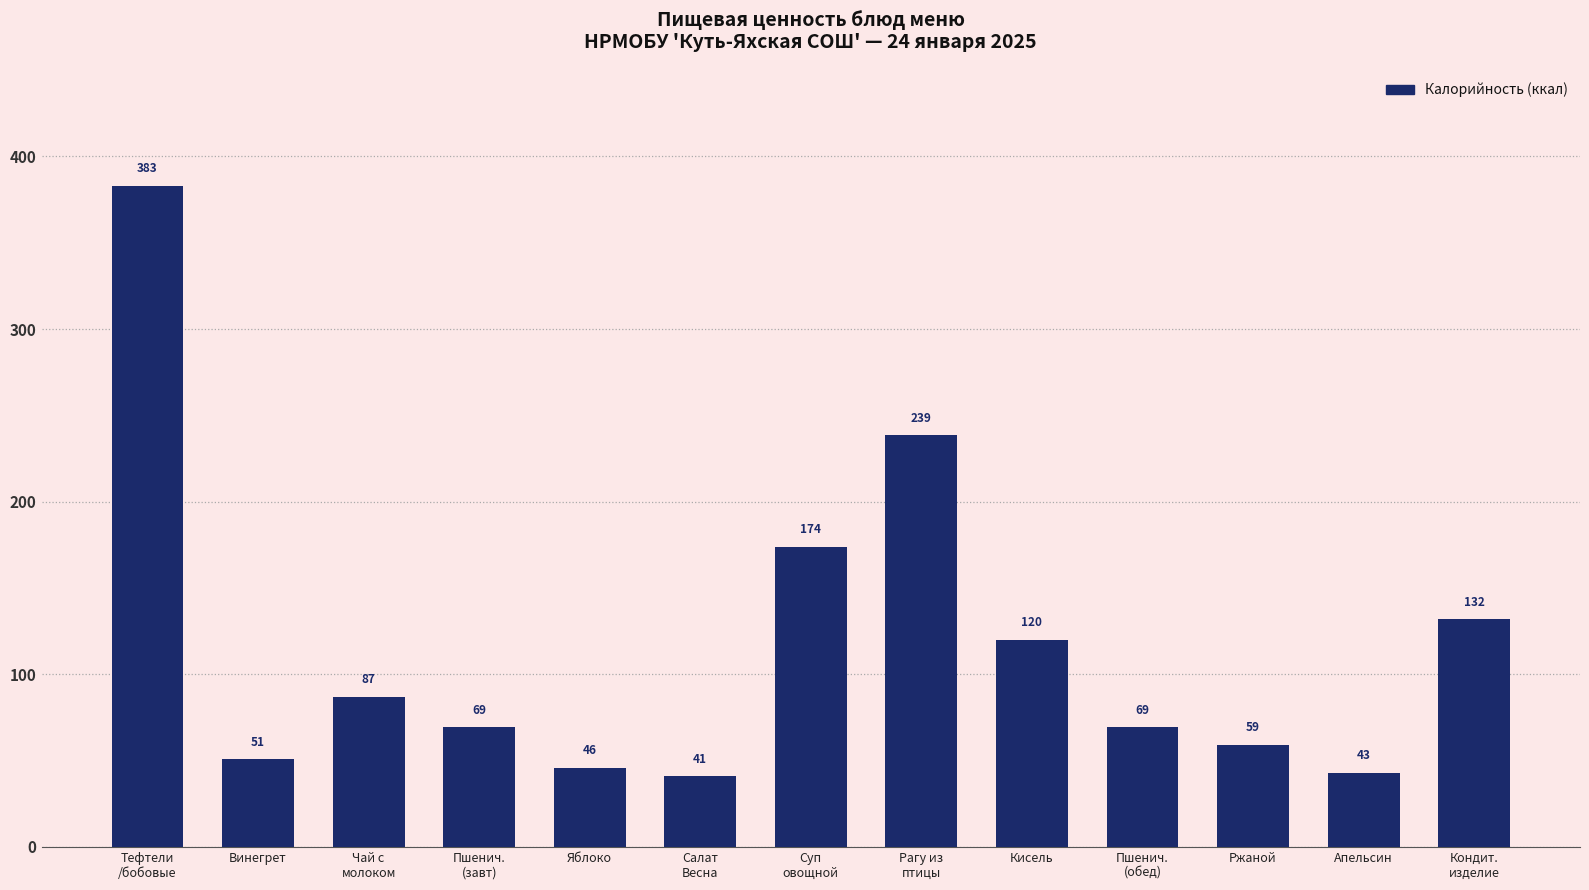

The chart shows a value of 43.0 at Апельсин. True or false?

True